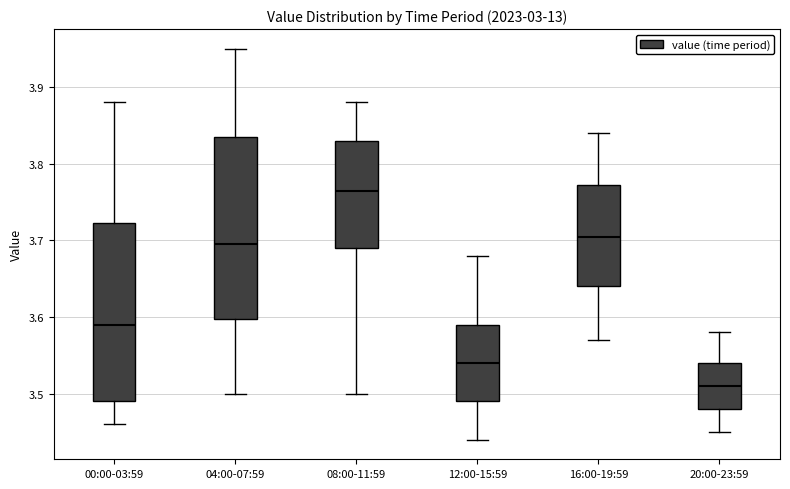

Reading left to right, read every box against the y-axis: the position of its median line, the range the box covers, and the ends of its whiskers. The values are not printed on the chart, so give them approximately, as read against the axis.

00:00-03:59: median 3.59, box 3.49 to 3.72, whiskers 3.46 to 3.88
04:00-07:59: median 3.70, box 3.60 to 3.84, whiskers 3.50 to 3.95
08:00-11:59: median 3.77, box 3.69 to 3.83, whiskers 3.50 to 3.88
12:00-15:59: median 3.54, box 3.49 to 3.59, whiskers 3.44 to 3.68
16:00-19:59: median 3.71, box 3.64 to 3.77, whiskers 3.57 to 3.84
20:00-23:59: median 3.51, box 3.48 to 3.54, whiskers 3.45 to 3.58